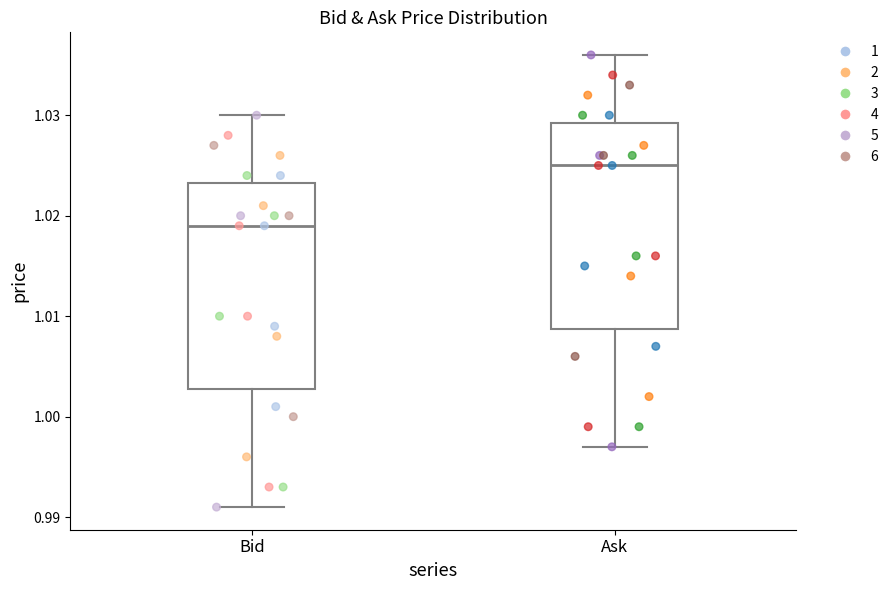

Where does the upper whisker of the box for Bid end on the y-axis? The values are not printed on the chart, so give them approximately, as read against the axis.

1.030